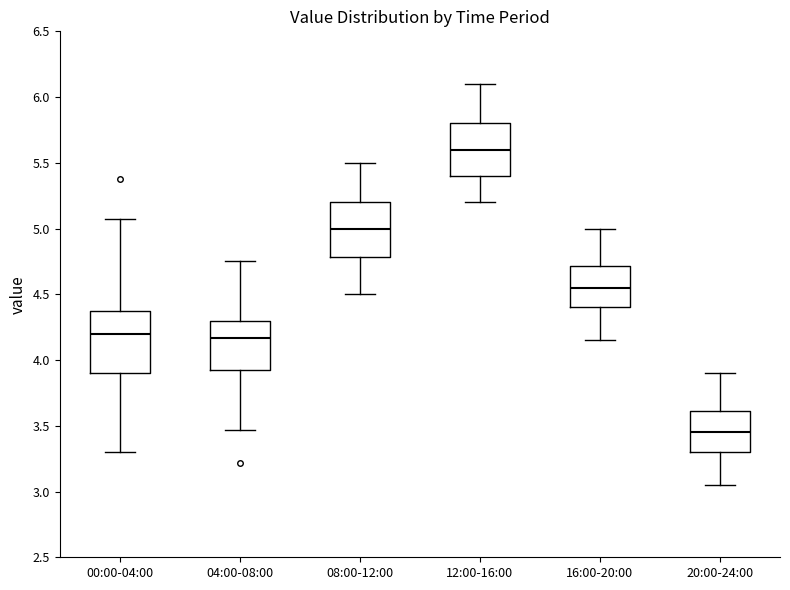

Where is the upper edge of the box for 00:00-04:00 on the y-axis? The values are not printed on the chart, so give them approximately, as read against the axis.

4.40